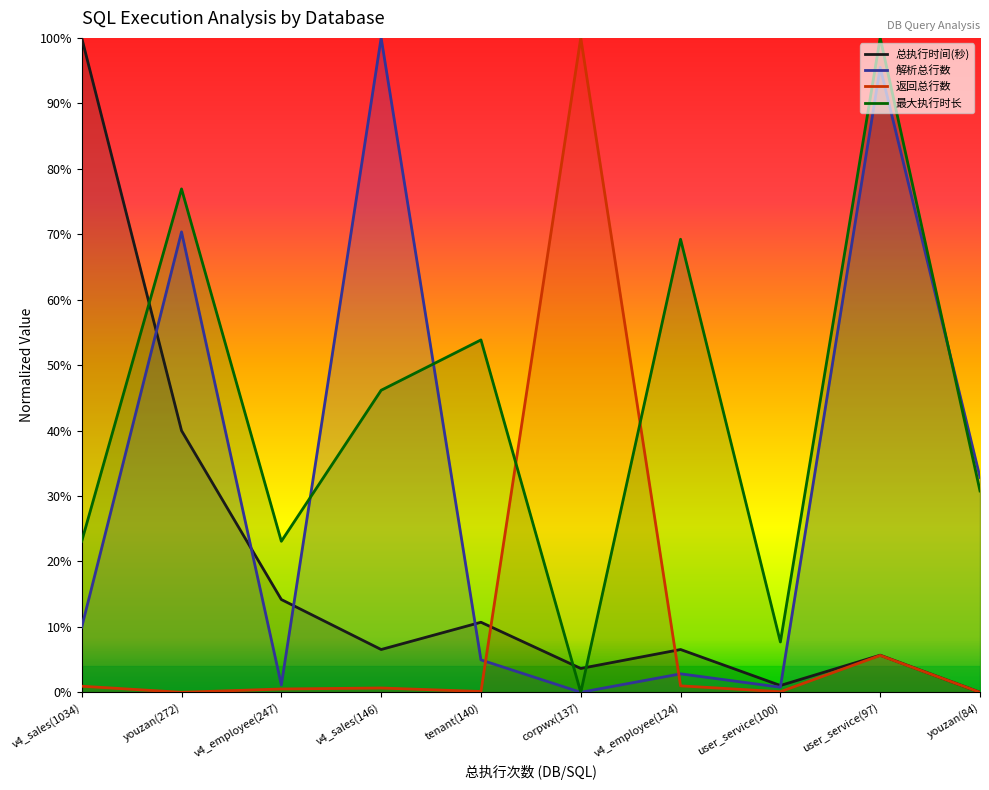

What are all the series names shown in the legend?

总执行时间(秒), 解析总行数, 返回总行数, 最大执行时长